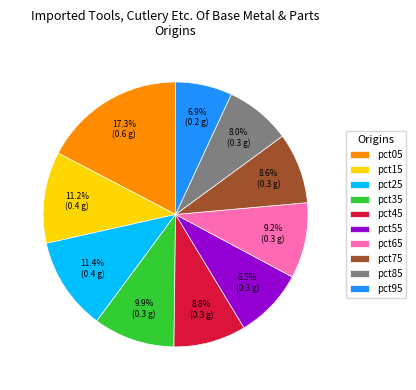

To the nearest percent, what portion does pct15 represent?

11%